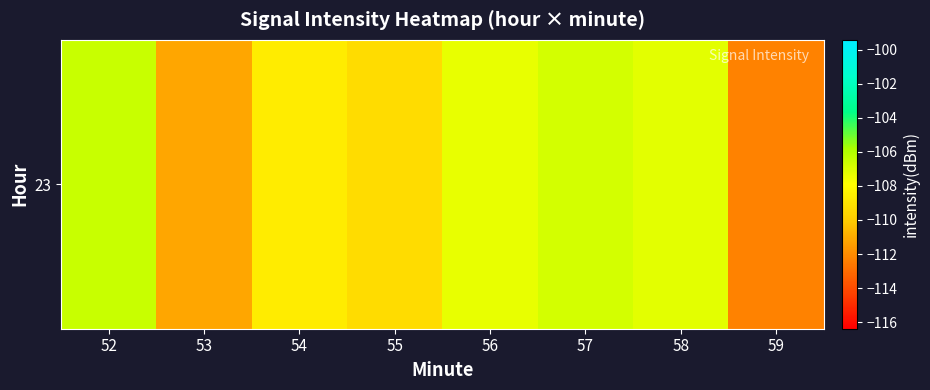

Reading left to right, what are all the values shown in this chart?

52=-106.5	53=-111.2	54=-108.6	55=-109.4	56=-107.3	57=-106.8	58=-107.2	59=-112.3